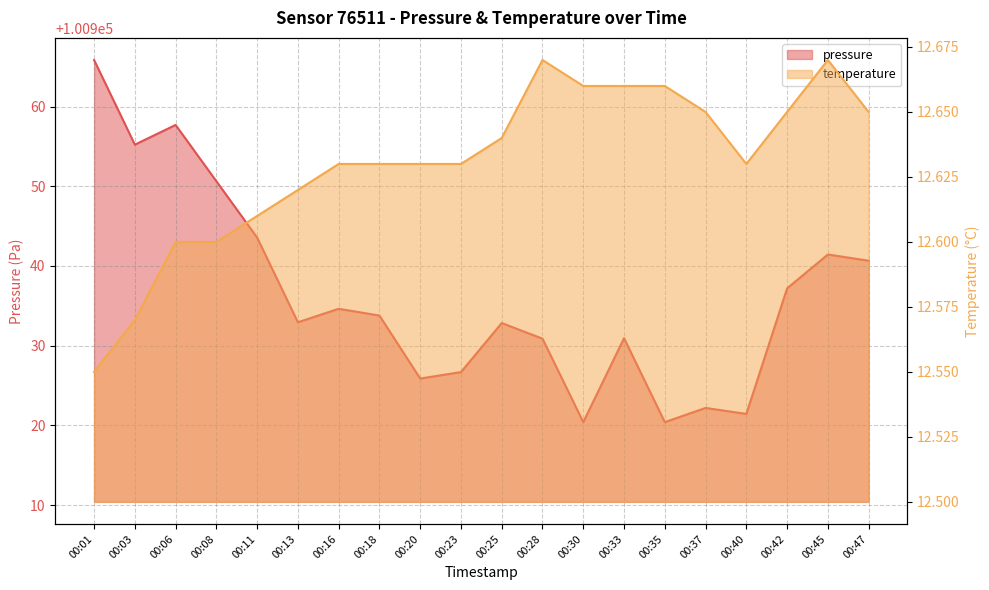

Is the value of temperature at 00:11 greater than the value of pressure at 00:30?

No